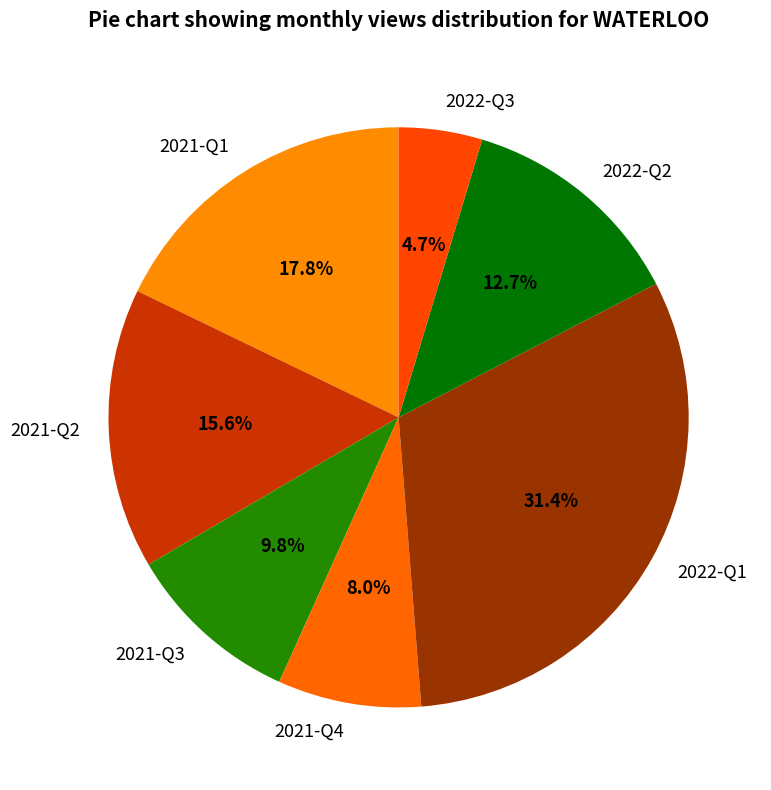

Rank the categories by value from highest to lowest.

2022-Q1, 2021-Q1, 2021-Q2, 2022-Q2, 2021-Q3, 2021-Q4, 2022-Q3